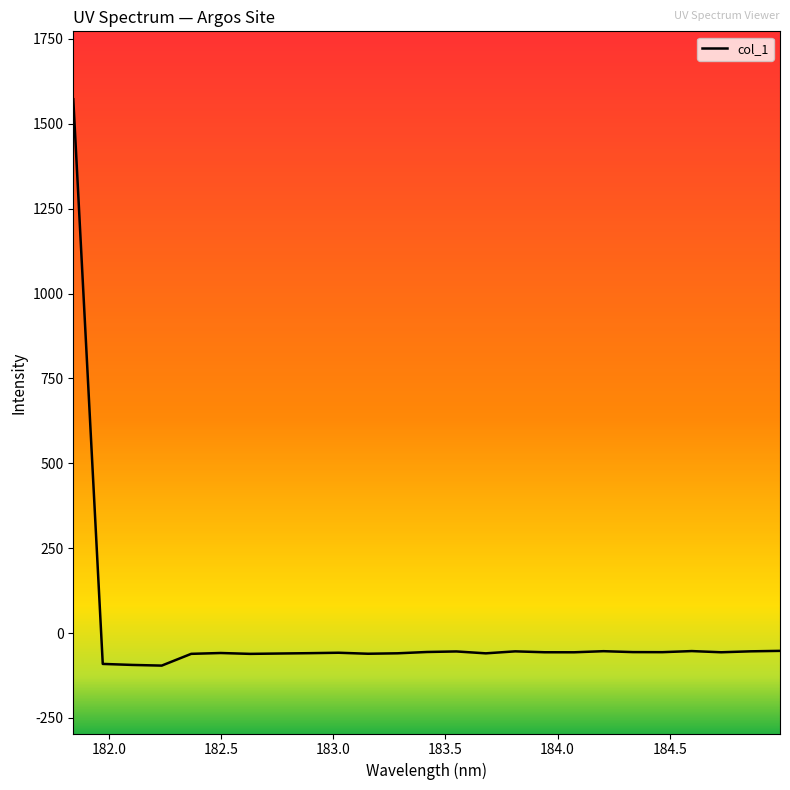

What is the difference between the maximum and minimum values?

1668.2